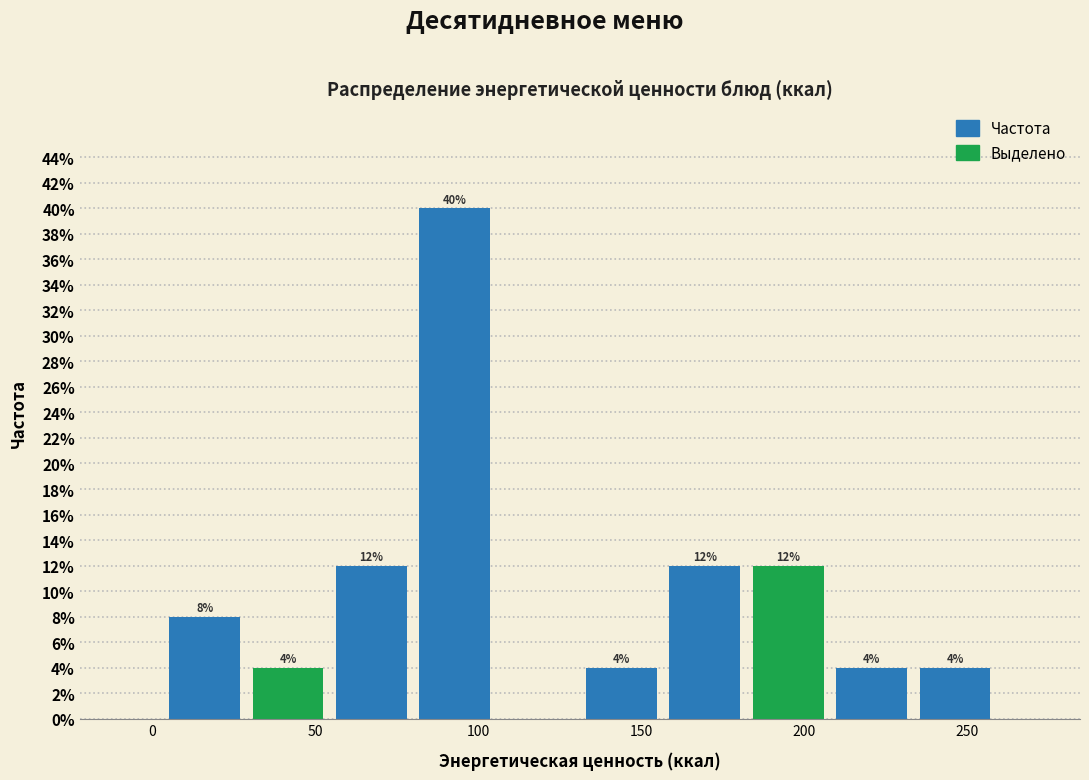

Which range on the x-axis has the tallest bar?

80 to 105